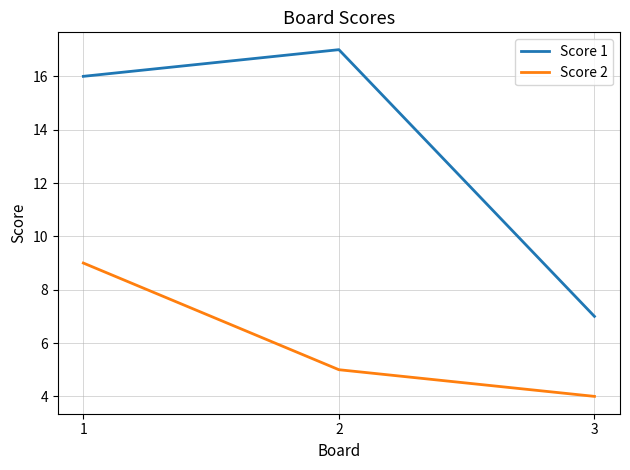

Is the value of Score 2 at 1 greater than the value of Score 1 at 2?

No